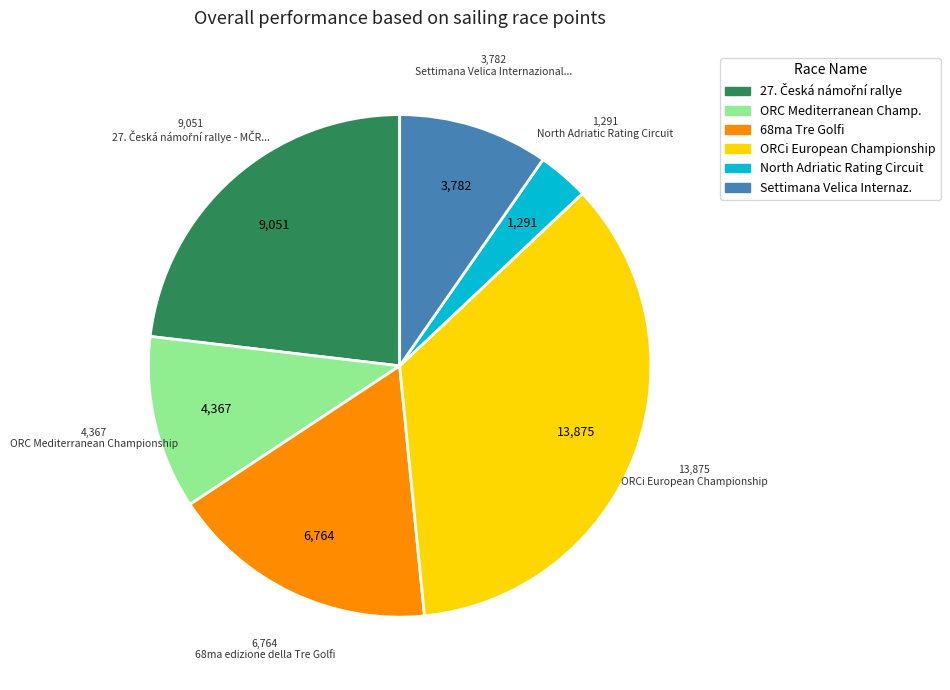

Count the number of slices in the pie.

6